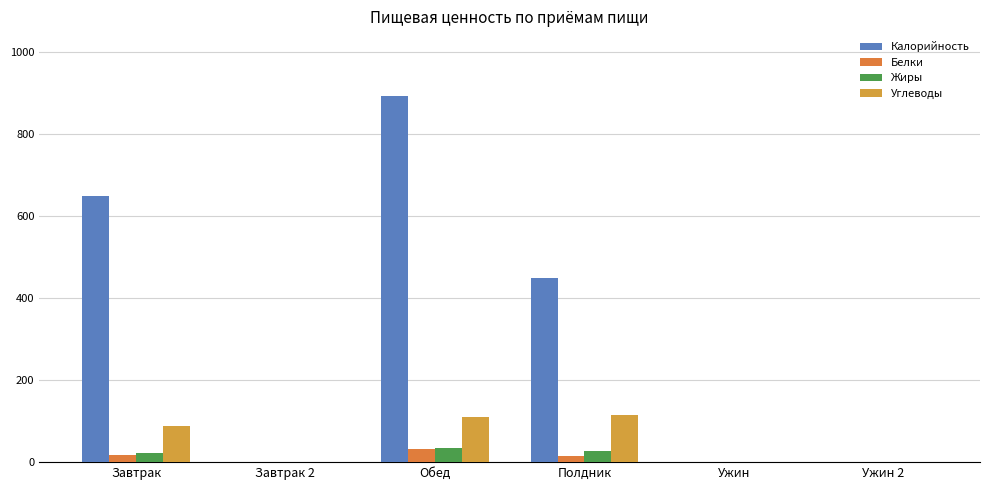

How many groups of bars are there?

6